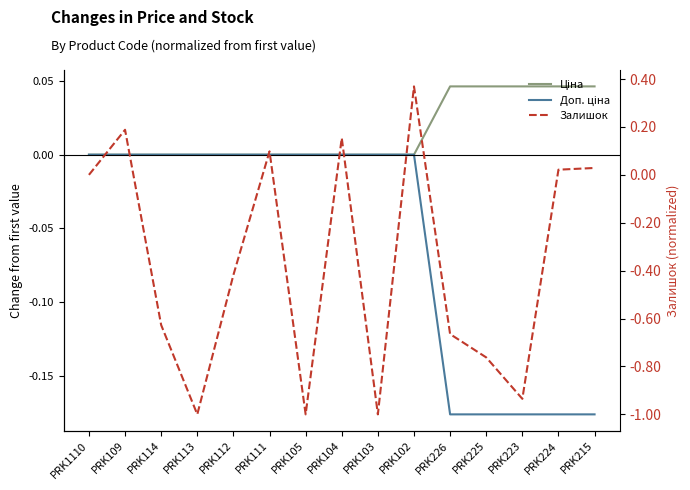

Reading left to right, what are all the values shown in this chart?

Ціна: PRK1110=0.0	PRK109=0.0	PRK114=0.0	PRK113=0.0	PRK112=0.0	PRK111=0.0	PRK105=0.0	PRK104=0.0	PRK103=0.0	PRK102=0.0	PRK226=0.0	PRK225=0.0	PRK223=0.0	PRK224=0.0	PRK215=0.0
Доп. ціна: PRK1110=0.0	PRK109=0.0	PRK114=0.0	PRK113=0.0	PRK112=0.0	PRK111=0.0	PRK105=0.0	PRK104=0.0	PRK103=0.0	PRK102=0.0	PRK226=-0.2	PRK225=-0.2	PRK223=-0.2	PRK224=-0.2	PRK215=-0.2
Залишок: PRK1110=0.0	PRK109=0.2	PRK114=-0.6	PRK113=-1.0	PRK112=-0.4	PRK111=0.1	PRK105=-1.0	PRK104=0.2	PRK103=-1.0	PRK102=0.4	PRK226=-0.7	PRK225=-0.8	PRK223=-0.9	PRK224=0.0	PRK215=0.0